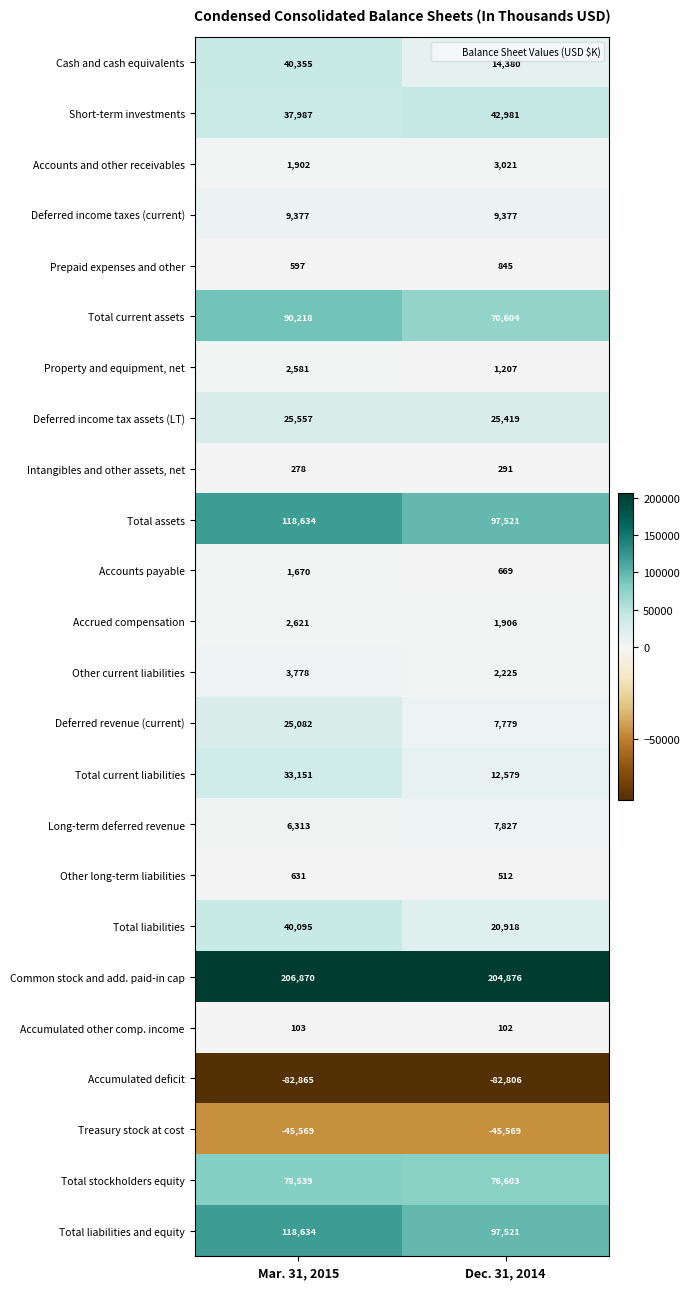

Is it true that Common stock and add. paid-in cap equals 350498 at Mar. 31, 2015?

False